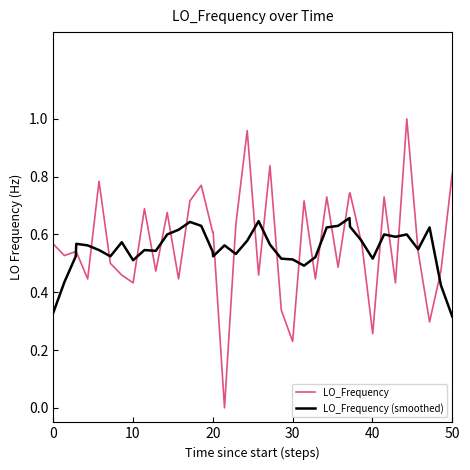

What are all the series names shown in the legend?

LO_Frequency, LO_Frequency (smoothed)